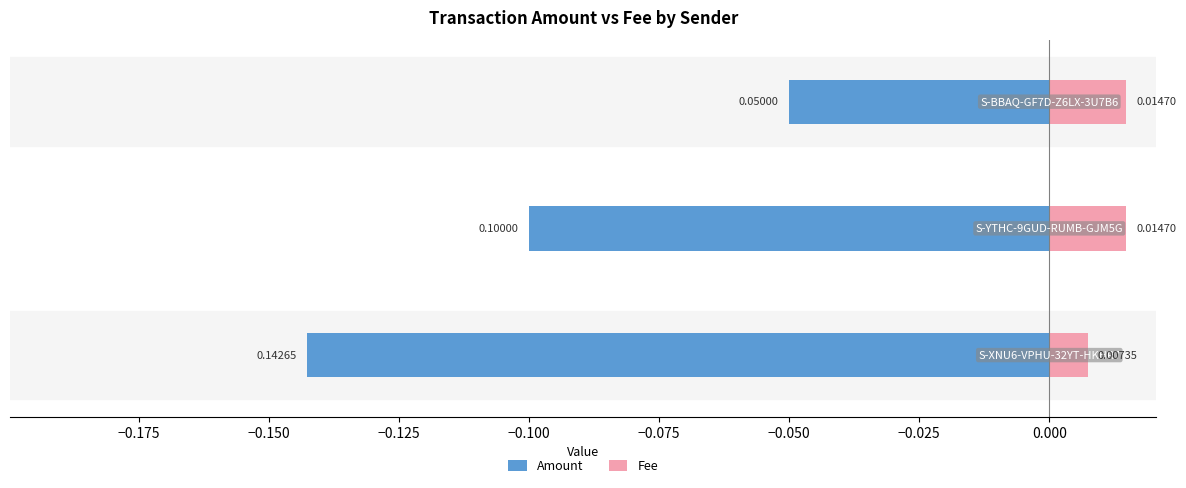

Is the value of Amount at −0.150 greater than the value of Fee at −0.175?

No